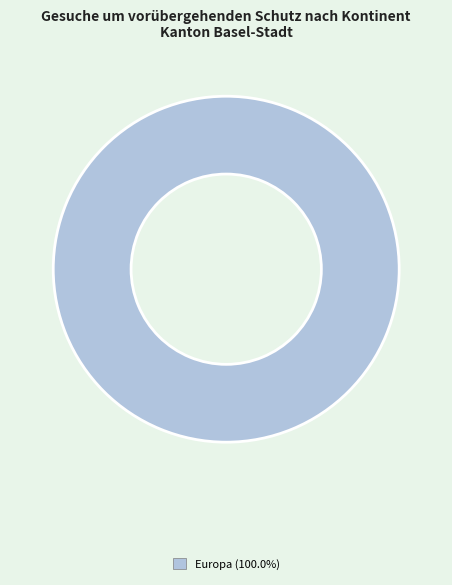

How many segments does this pie chart have?

1